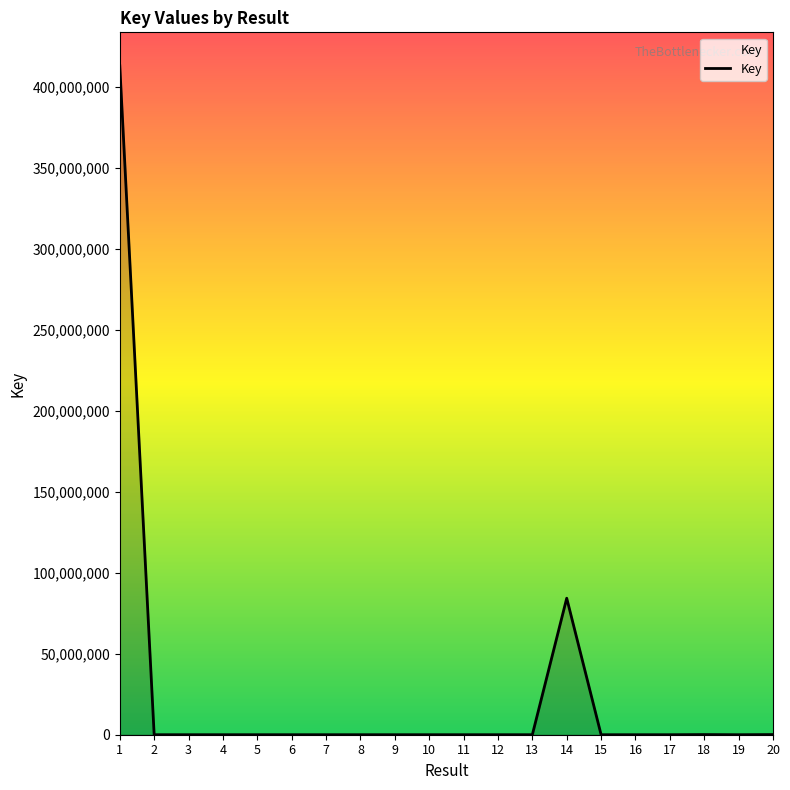

Does the chart have visible grid lines?

No